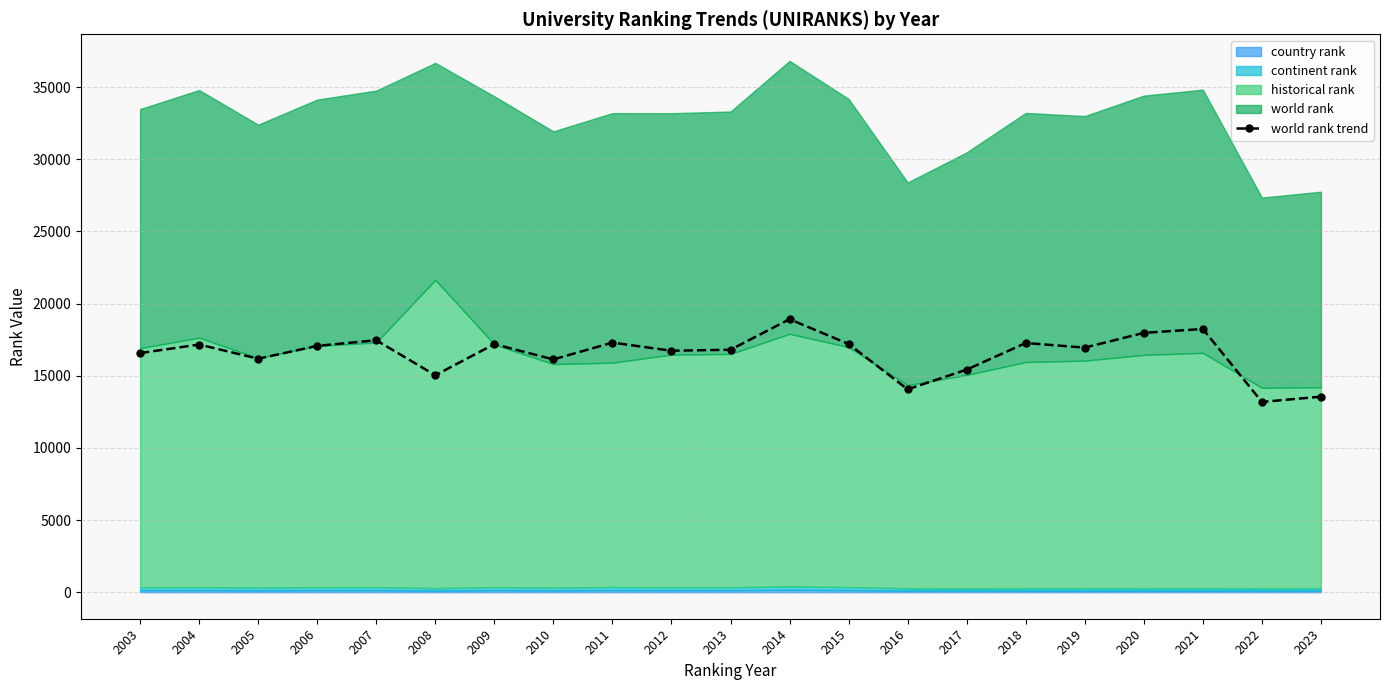

What is the difference between the maximum and minimum values?

5733